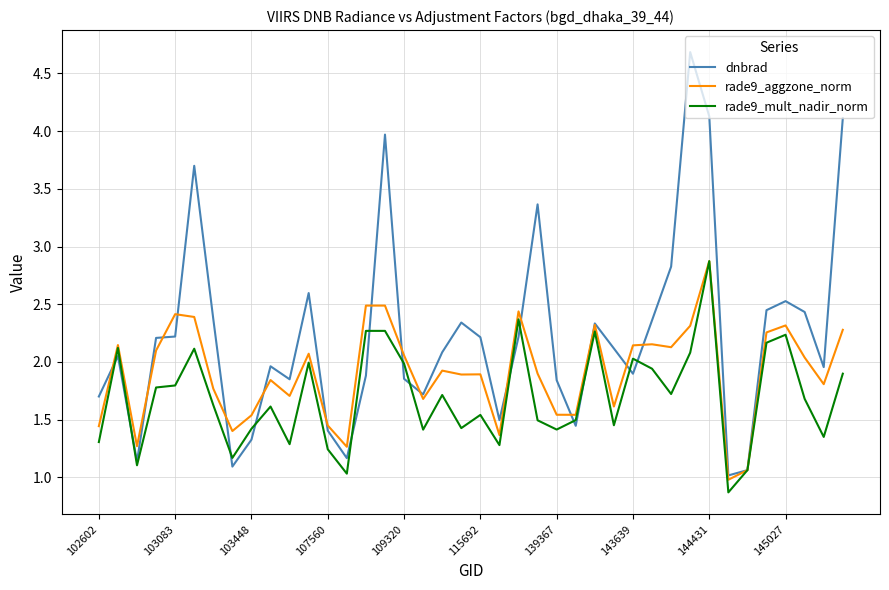

Rank the series by their average value, from highest to lowest.

dnbrad, rade9_aggzone_norm, rade9_mult_nadir_norm